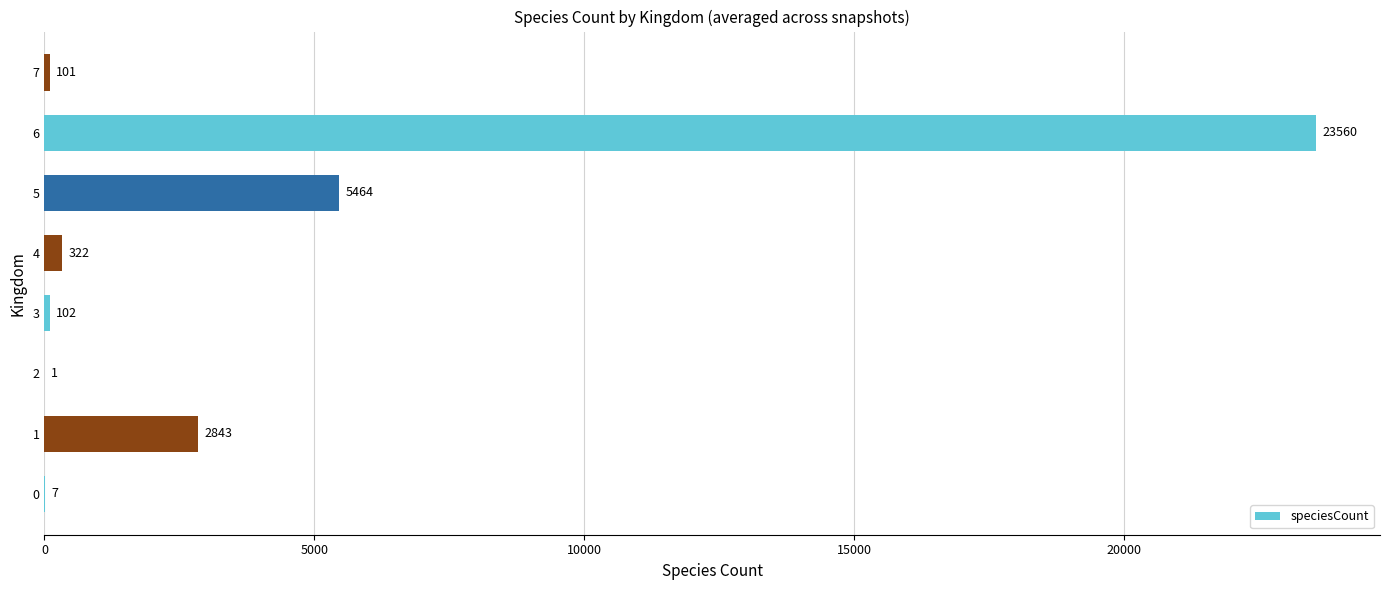

Which category has the highest value across all series?

6